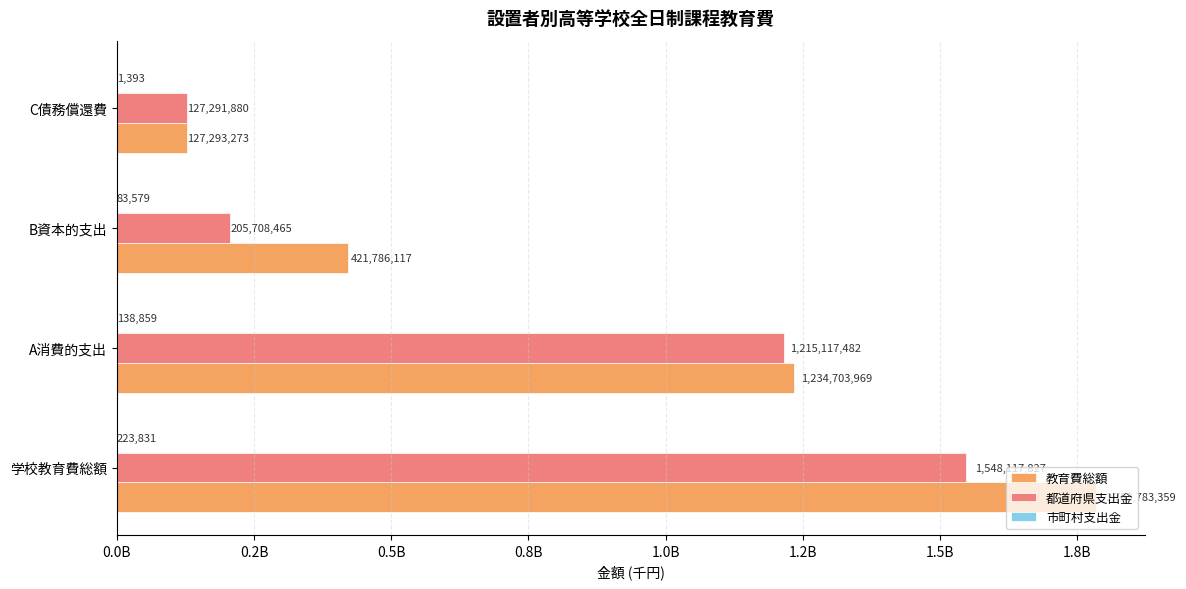

What is the maximum value for 市町村支出金?

223831